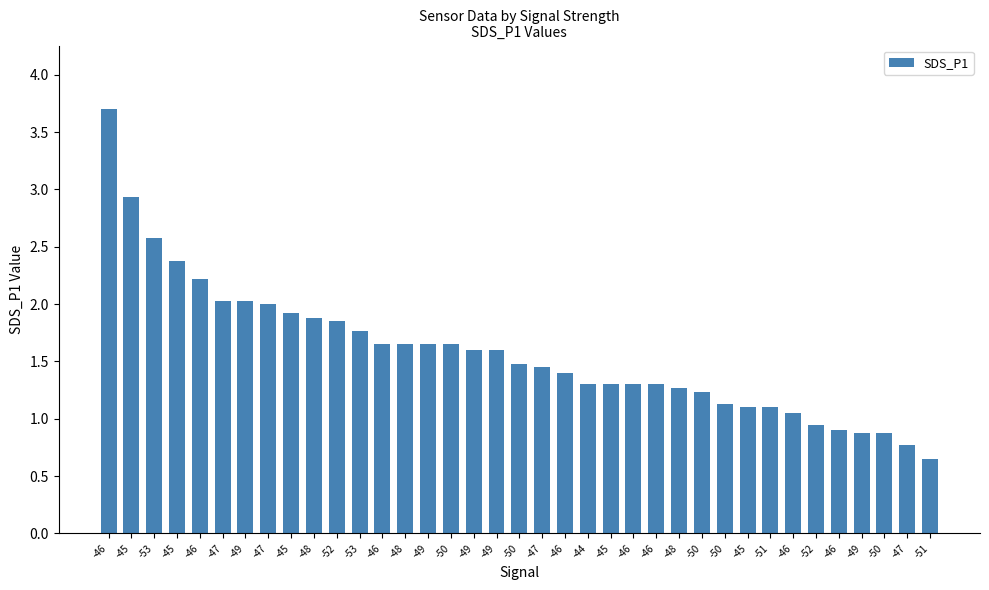

Is it true that the value at -46 is 0.7?

False